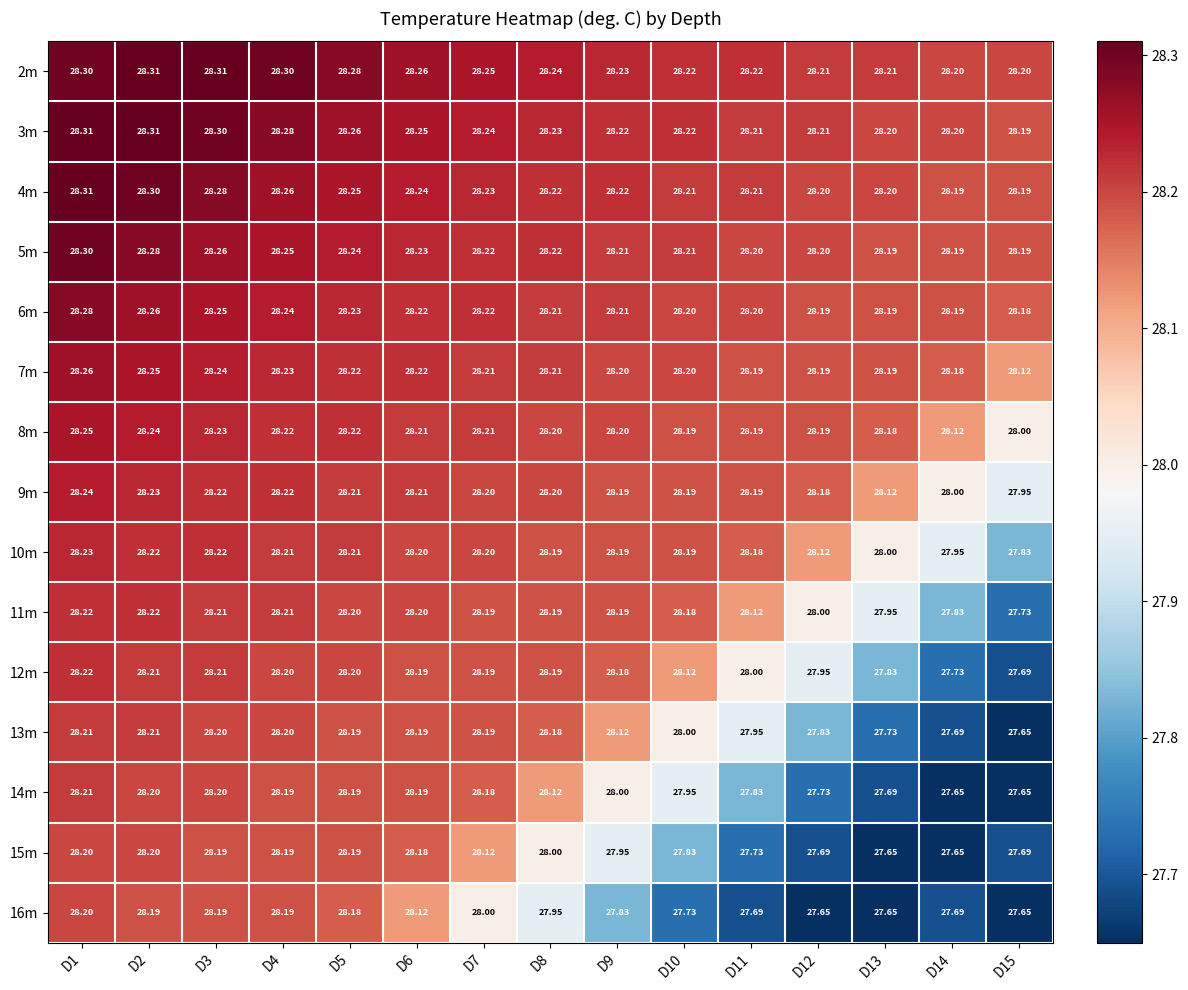

What is the greatest value displayed?

28.3